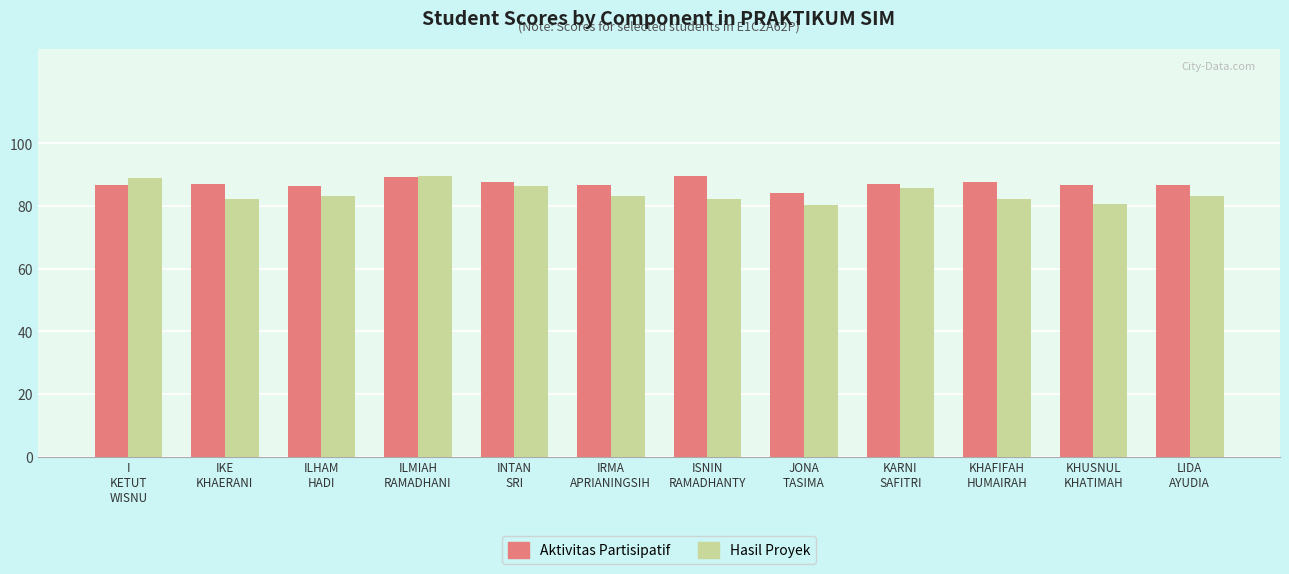

What is the highest value of the Hasil Proyek series?

89.7